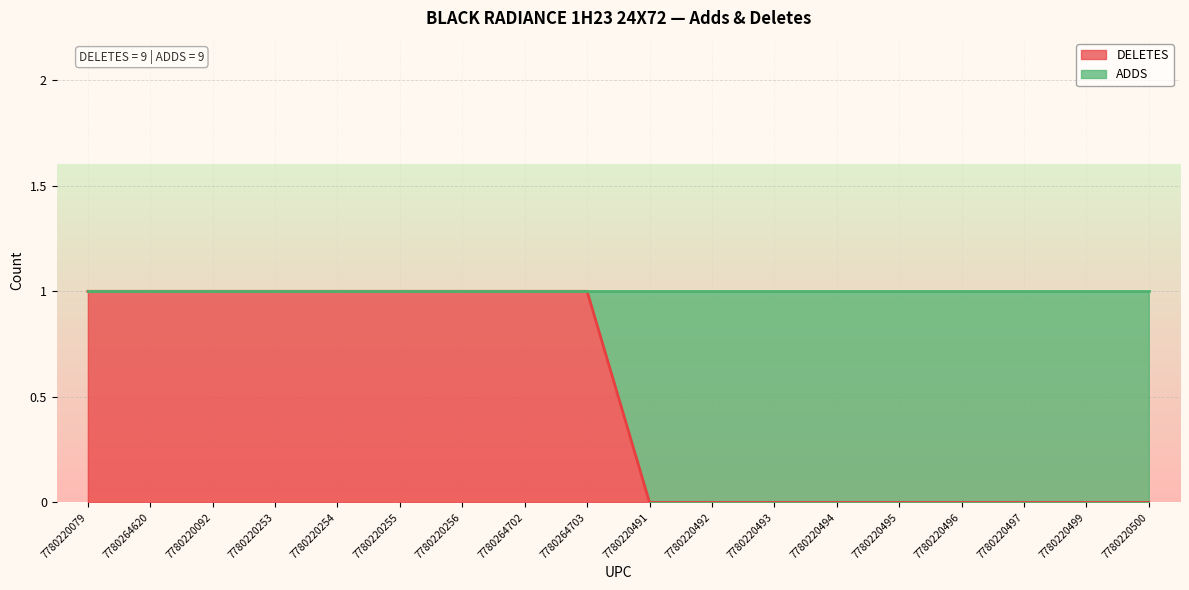

How many lines are shown in the chart?

1